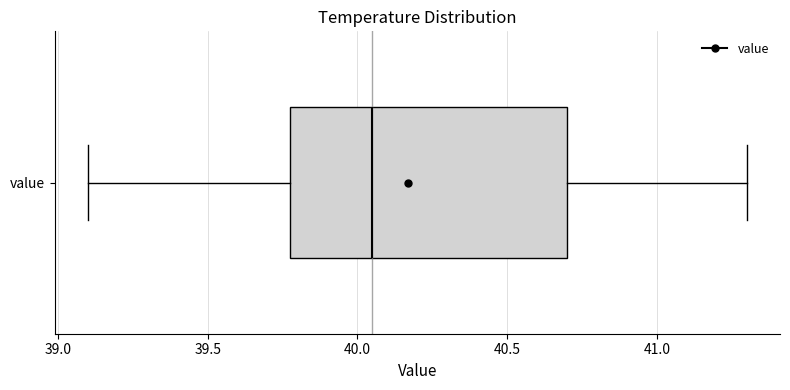

Read this box plot against the x-axis: the position of the median line, the range covered by the box, and the ends of both whiskers. The values are not printed on the chart, so give them approximately, as read against the axis.

median 40.05, box 39.80 to 40.70, whiskers 39.10 to 41.30